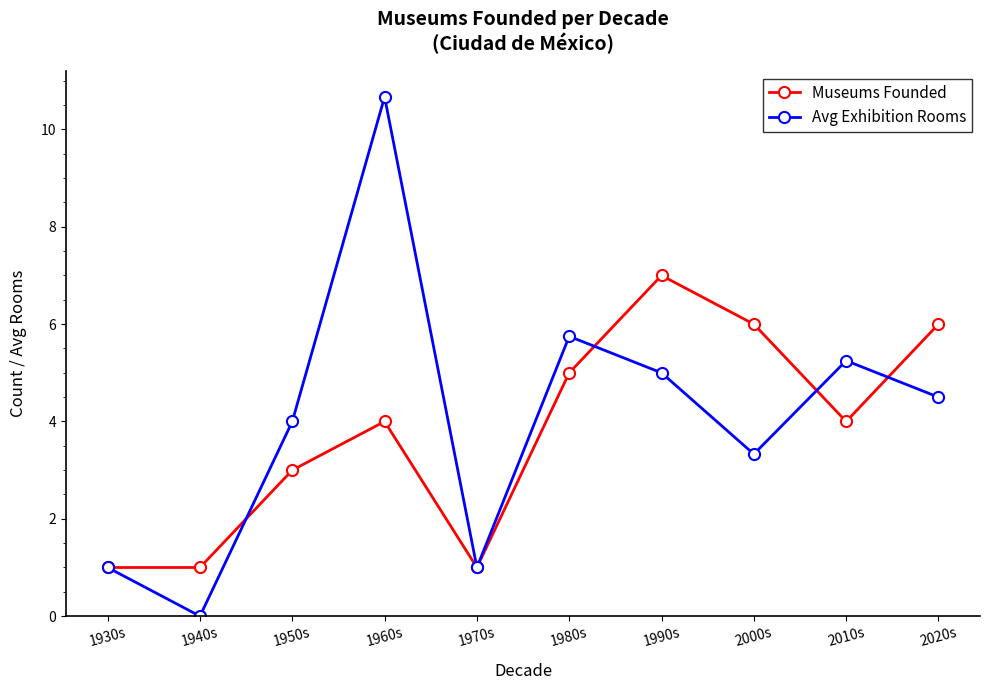

What is the total value across all series at 2000s?

9.3